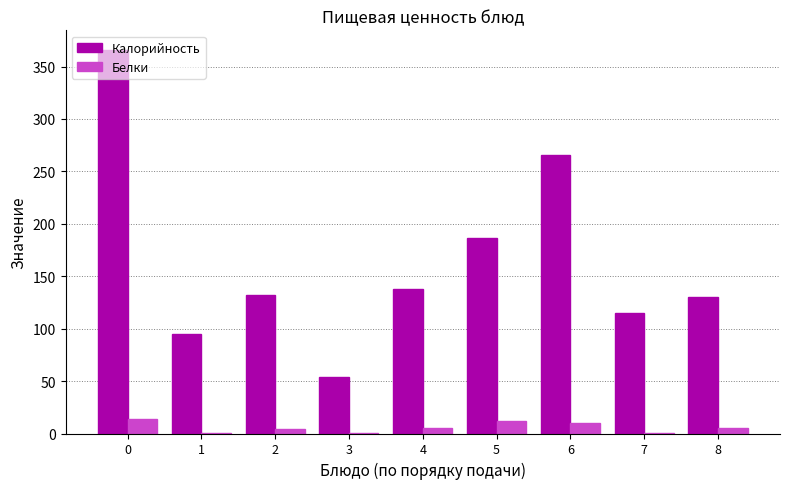

The value of Калорийность at 4 is 137.5. True or false?

True